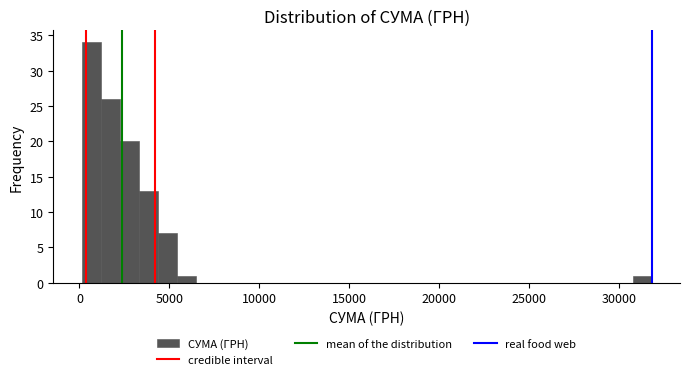

Around what value on the x-axis is the tallest bar? Give the approximate position of its centre, as read against the axis.

500